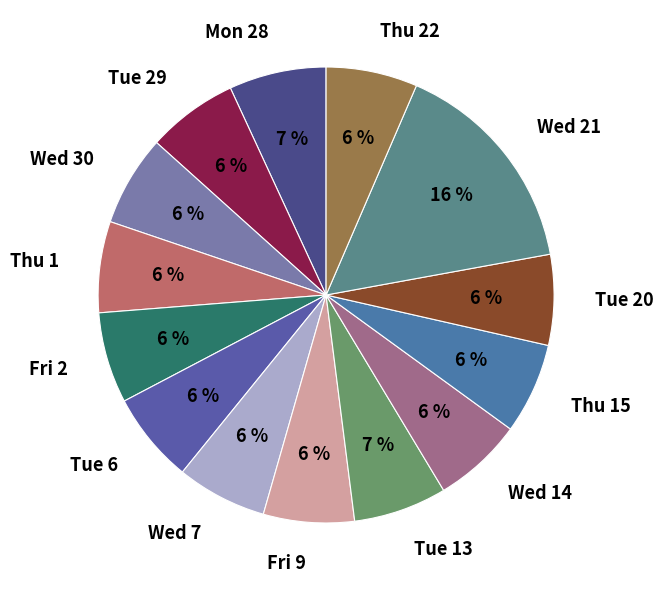

Combined, do Tue 20 and Thu 22 account for over 50%?

No